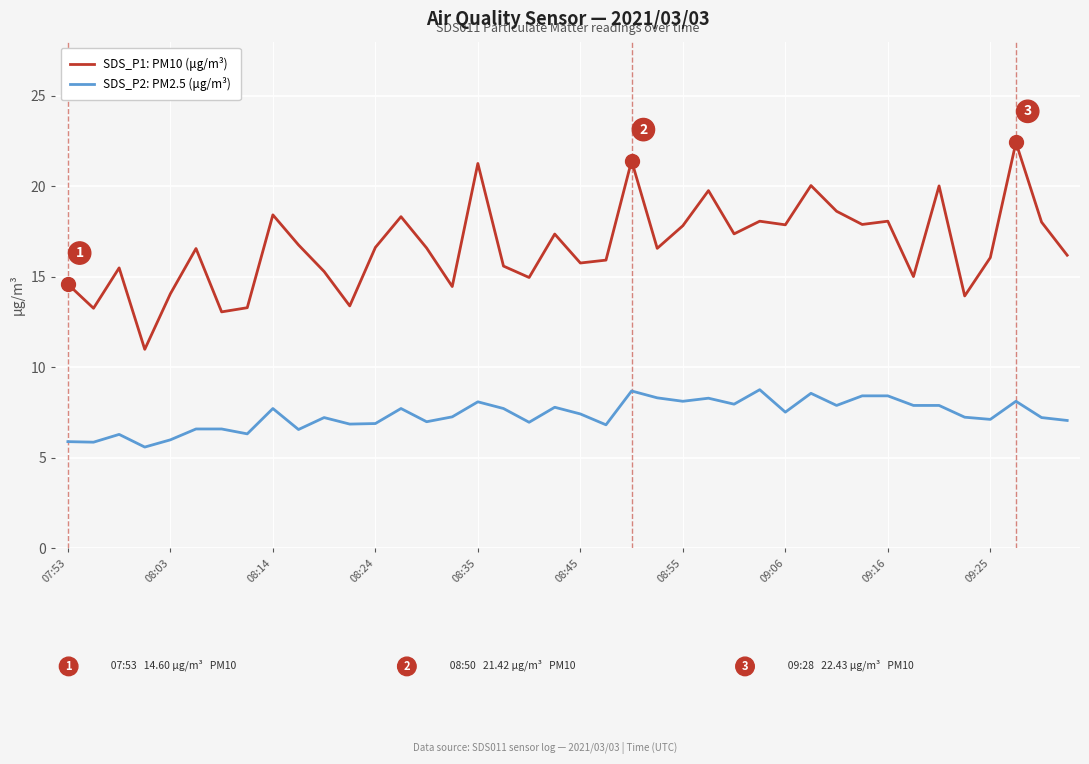

At how many categories does at least one series exceed 5?

40